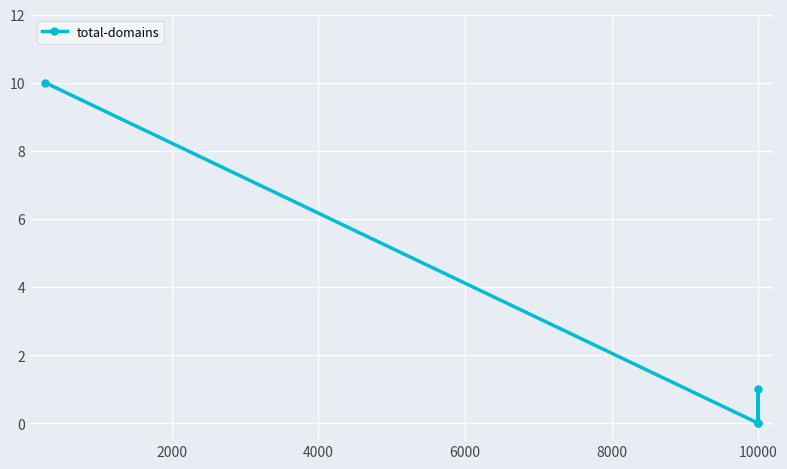

What is the difference between the maximum and minimum values?

10